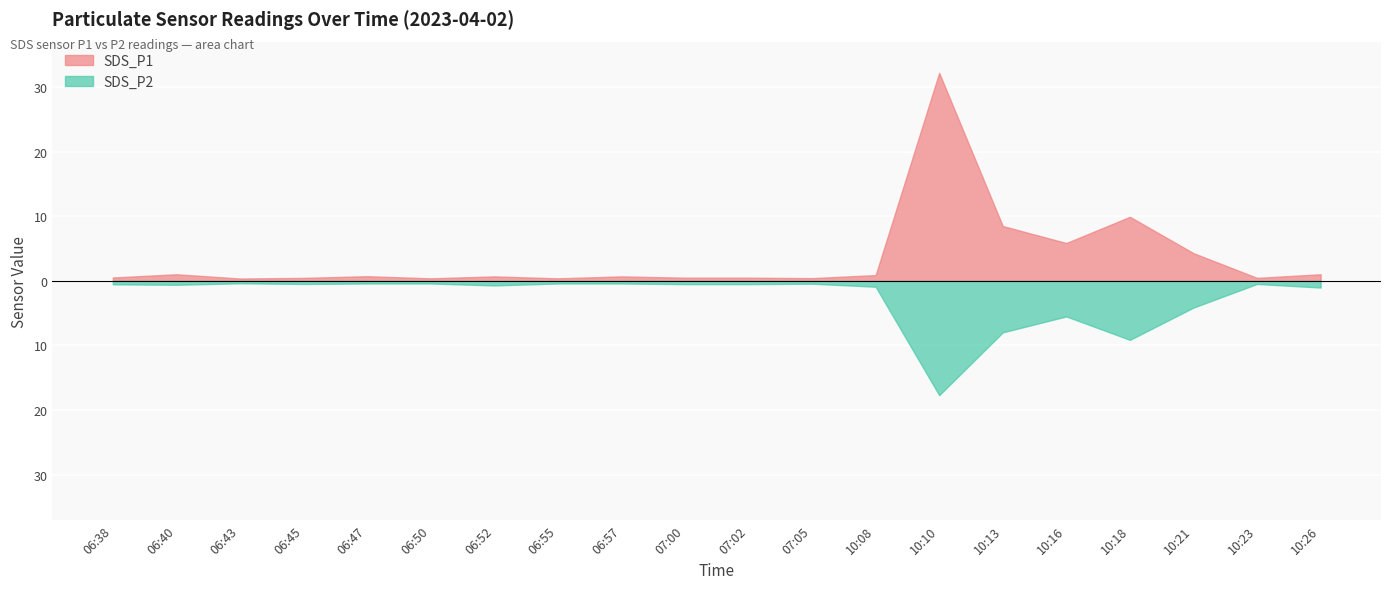

What is the difference between the maximum and minimum values in the SDS_P2 series?

17.3